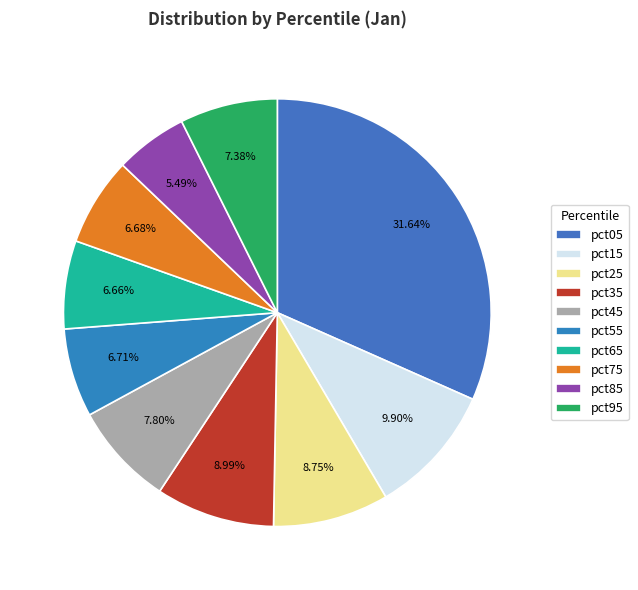

Is it true that pct95 is 15% of the pie?

False